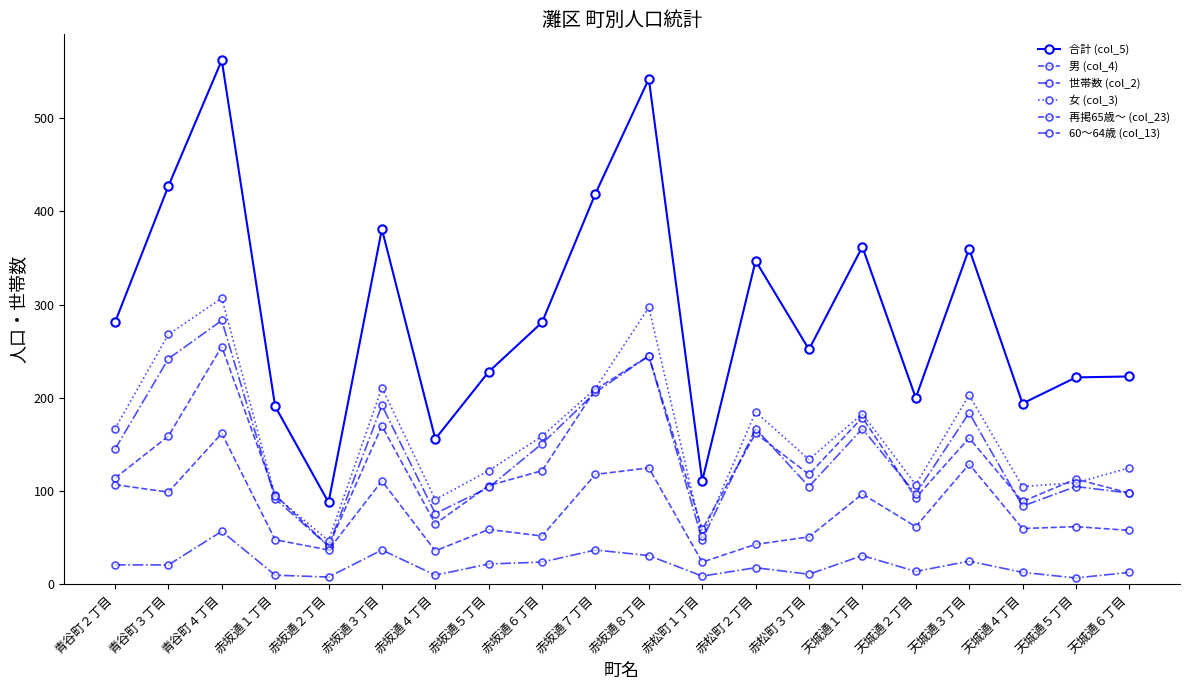

Reading left to right, transcribe all the data shown in this chart.

合計 (col_5): 青谷町２丁目=281	青谷町３丁目=427	青谷町４丁目=562	赤坂通１丁目=191	赤坂通２丁目=88	赤坂通３丁目=381	赤坂通４丁目=156	赤坂通５丁目=228	赤坂通６丁目=281	赤坂通７丁目=419	赤坂通８丁目=542	赤松町１丁目=111	赤松町２丁目=347	赤松町３丁目=252	天城通１丁目=362	天城通２丁目=200	天城通３丁目=360	天城通４丁目=194	天城通５丁目=222	天城通６丁目=223
男 (col_4): 青谷町２丁目=114	青谷町３丁目=159	青谷町４丁目=255	赤坂通１丁目=96	赤坂通２丁目=41	赤坂通３丁目=170	赤坂通４丁目=65	赤坂通５丁目=106	赤坂通６丁目=122	赤坂通７丁目=209	赤坂通８丁目=245	赤松町１丁目=59	赤松町２丁目=162	赤松町３丁目=118	天城通１丁目=179	天城通２丁目=93	天城通３丁目=157	天城通４丁目=89	天城通５丁目=113	天城通６丁目=98
世帯数 (col_2): 青谷町２丁目=145	青谷町３丁目=242	青谷町４丁目=283	赤坂通１丁目=92	赤坂通２丁目=41	赤坂通３丁目=192	赤坂通４丁目=76	赤坂通５丁目=104	赤坂通６丁目=151	赤坂通７丁目=206	赤坂通８丁目=245	赤松町１丁目=48	赤松町２丁目=167	赤松町３丁目=105	天城通１丁目=167	天城通２丁目=97	天城通３丁目=184	天城通４丁目=84	天城通５丁目=105	天城通６丁目=98
女 (col_3): 青谷町２丁目=167	青谷町３丁目=268	青谷町４丁目=307	赤坂通１丁目=95	赤坂通２丁目=47	赤坂通３丁目=211	赤坂通４丁目=91	赤坂通５丁目=122	赤坂通６丁目=159	赤坂通７丁目=210	赤坂通８丁目=297	赤松町１丁目=52	赤松町２丁目=185	赤松町３丁目=134	天城通１丁目=183	天城通２丁目=107	天城通３丁目=203	天城通４丁目=105	天城通５丁目=109	天城通６丁目=125
再掲65歳～ (col_23): 青谷町２丁目=107	青谷町３丁目=99	青谷町４丁目=162	赤坂通１丁目=48	赤坂通２丁目=37	赤坂通３丁目=111	赤坂通４丁目=36	赤坂通５丁目=59	赤坂通６丁目=52	赤坂通７丁目=118	赤坂通８丁目=125	赤松町１丁目=24	赤松町２丁目=43	赤松町３丁目=51	天城通１丁目=97	天城通２丁目=62	天城通３丁目=129	天城通４丁目=60	天城通５丁目=62	天城通６丁目=58
60～64歳 (col_13): 青谷町２丁目=21	青谷町３丁目=21	青谷町４丁目=57	赤坂通１丁目=10	赤坂通２丁目=8	赤坂通３丁目=37	赤坂通４丁目=10	赤坂通５丁目=22	赤坂通６丁目=24	赤坂通７丁目=37	赤坂通８丁目=31	赤松町１丁目=9	赤松町２丁目=18	赤松町３丁目=11	天城通１丁目=31	天城通２丁目=14	天城通３丁目=25	天城通４丁目=13	天城通５丁目=7	天城通６丁目=13